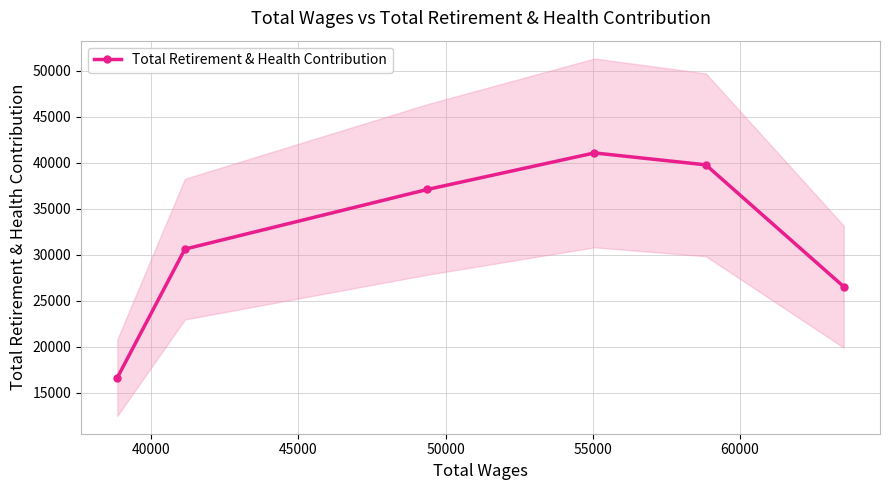

True or false: the data has more than 2 interior local peaks.

False